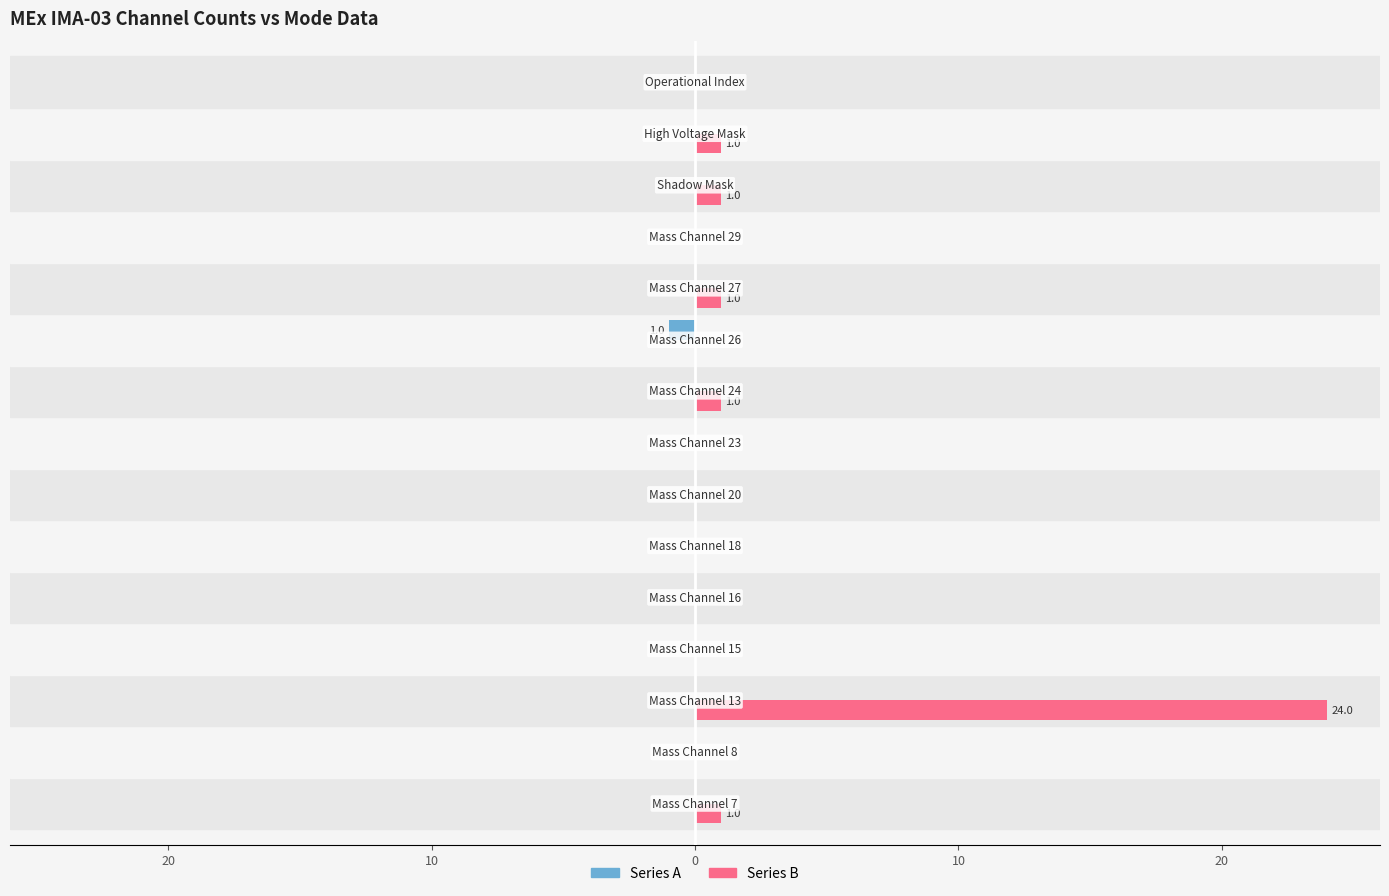

What are all the series names shown in the legend?

Series A, Series B